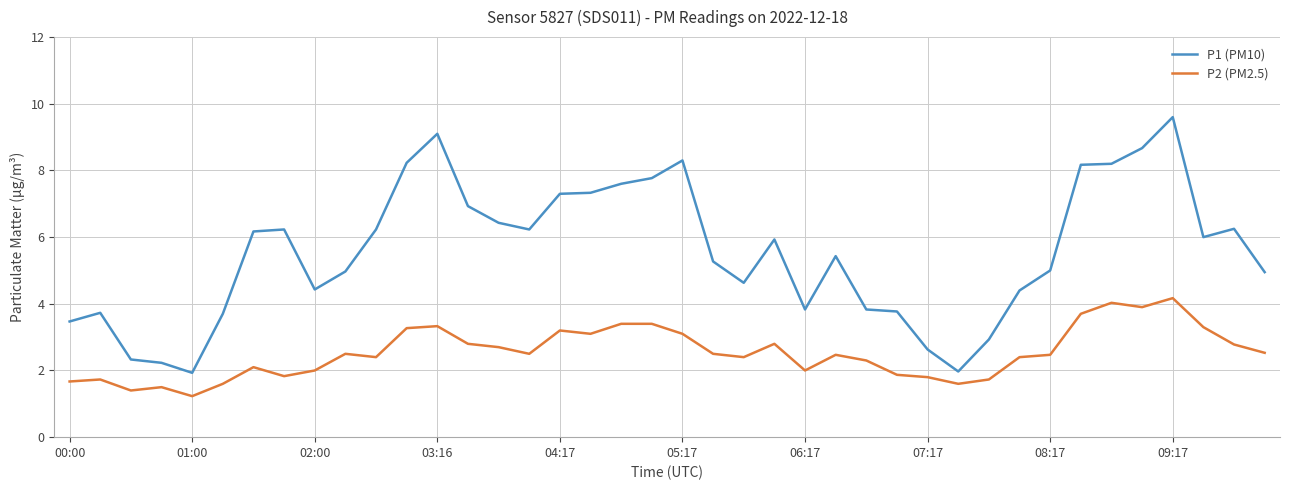

What is the lowest value of the P2 (PM2.5) series?

1.2